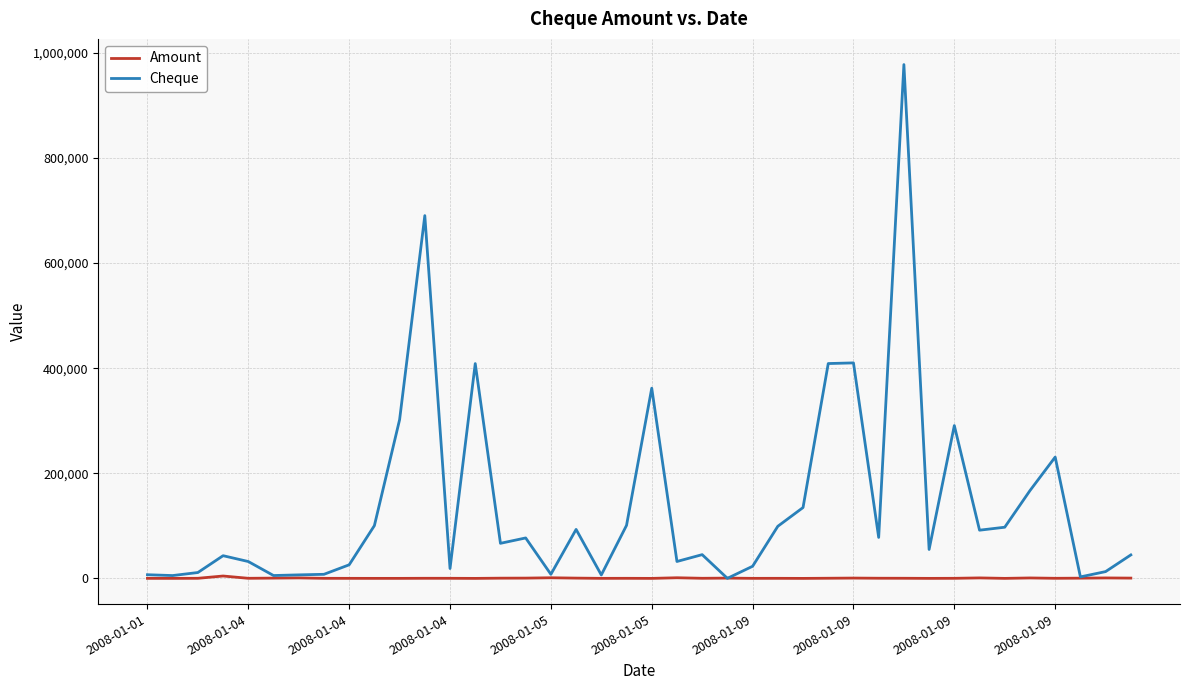

Rank the series by their maximum value, from lowest to highest.

Amount, Cheque